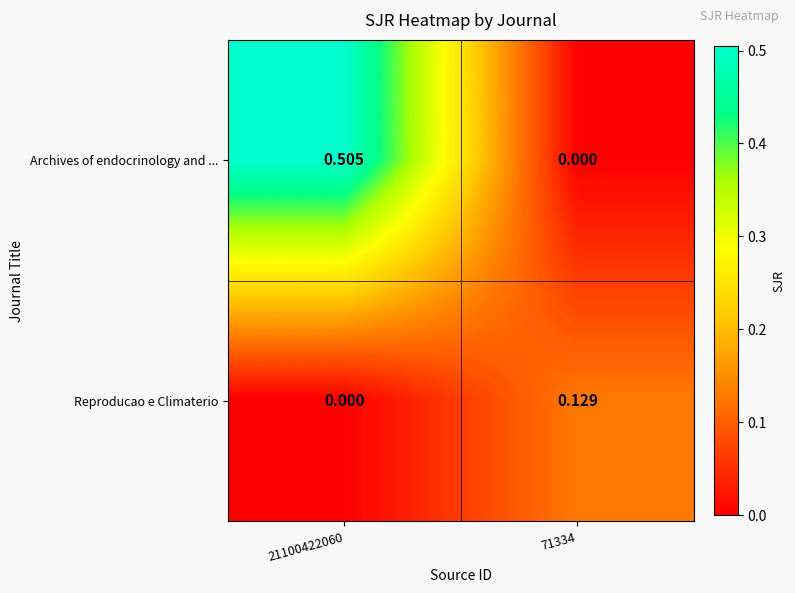

Rank the series by their maximum value, from highest to lowest.

Archives of endocrinology and ..., Reproducao e Climaterio